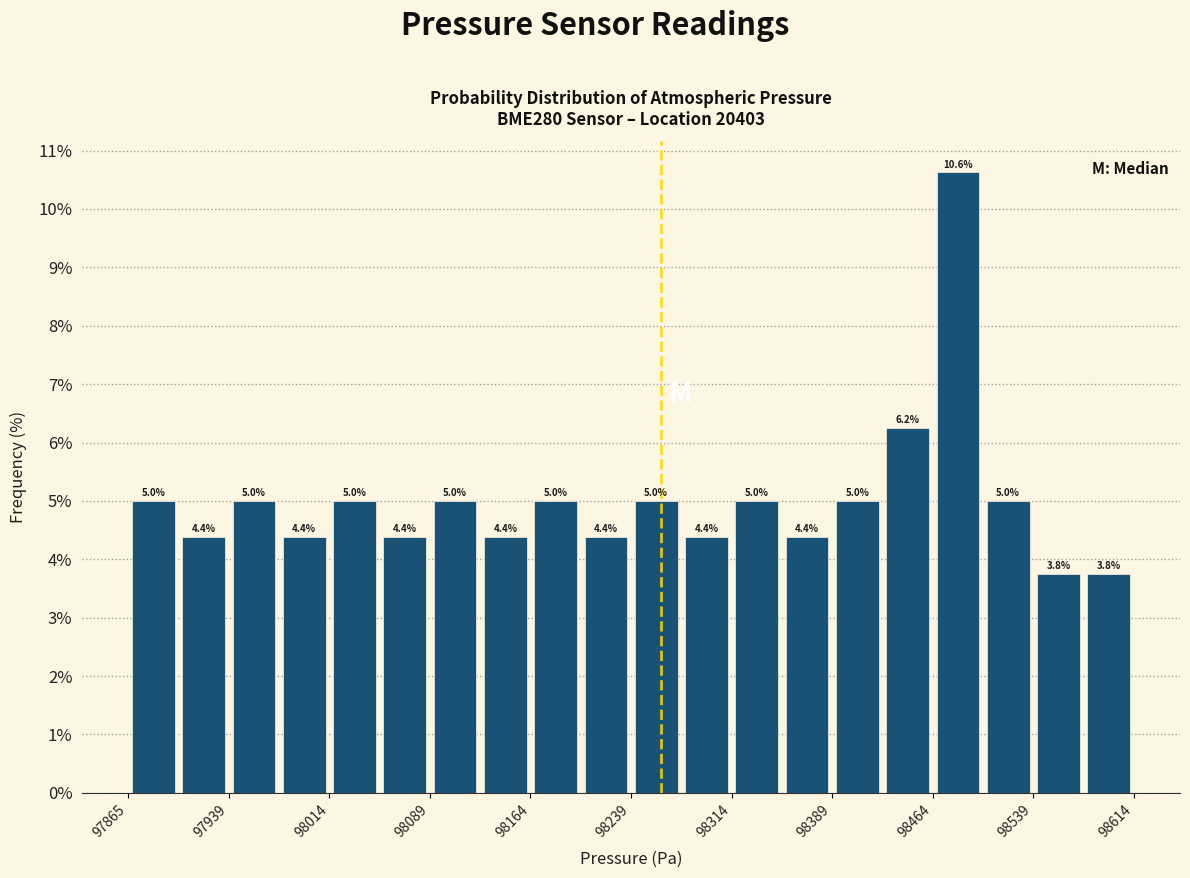

Around what value on the x-axis is the tallest bar? Give the approximate position of its centre, as read against the axis.

98480